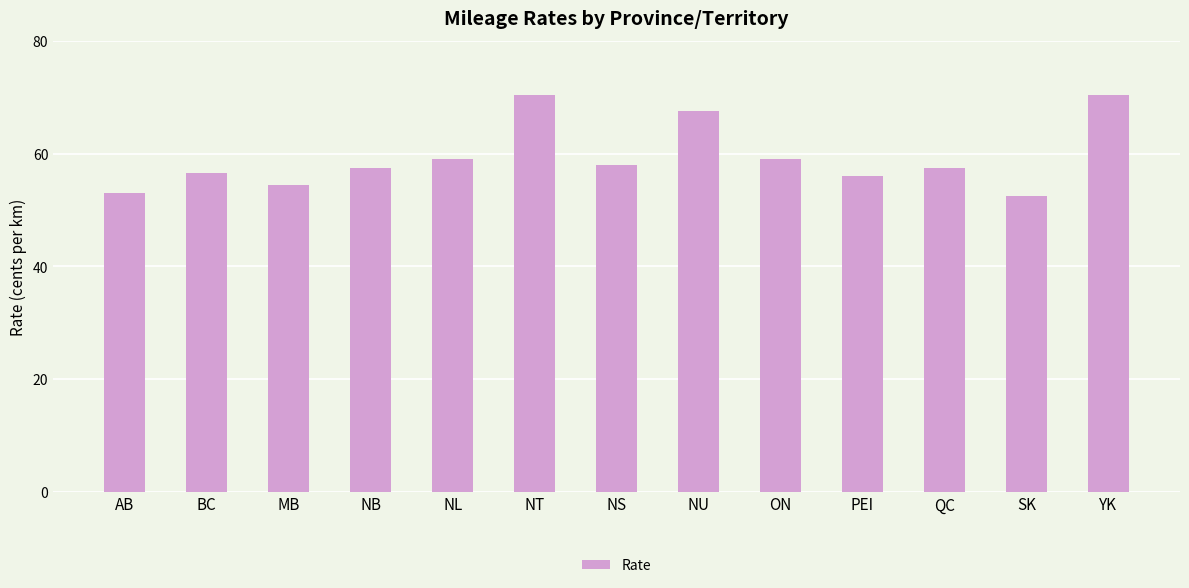

What is the difference between the maximum and minimum values?

18.0